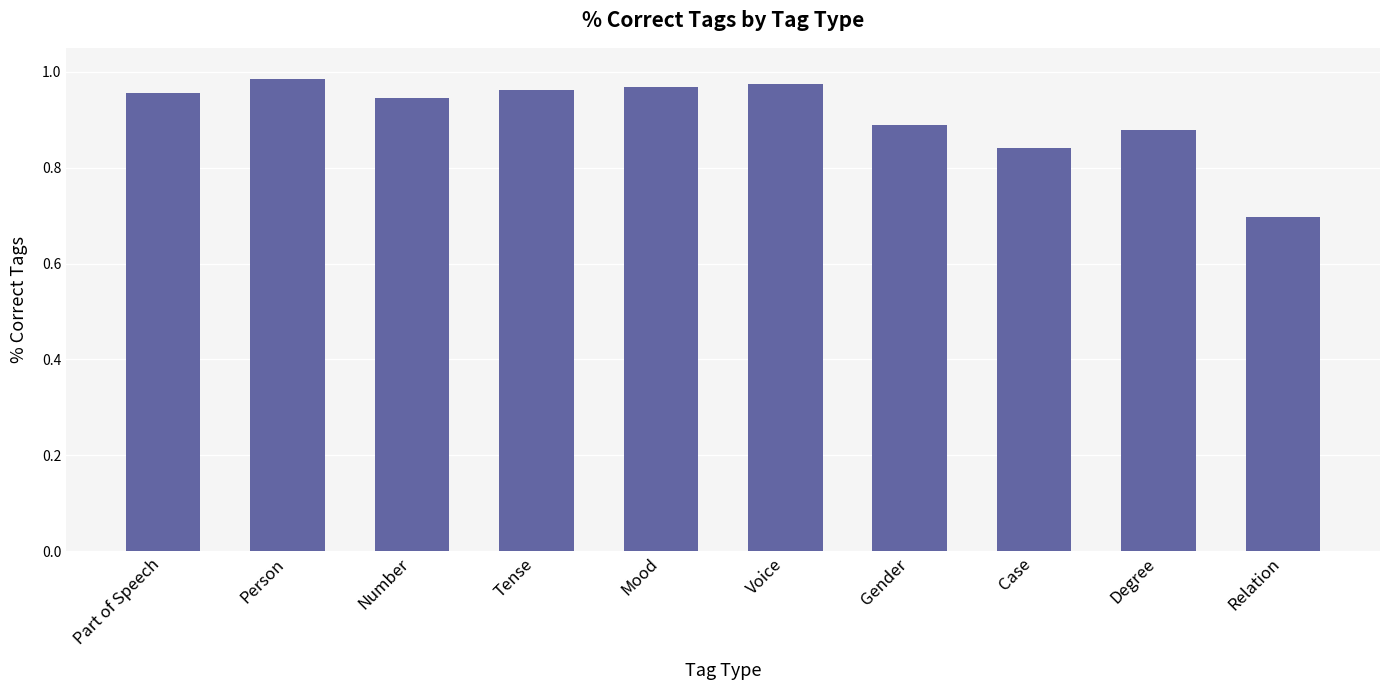

Between Case and Person, which is larger?

Person